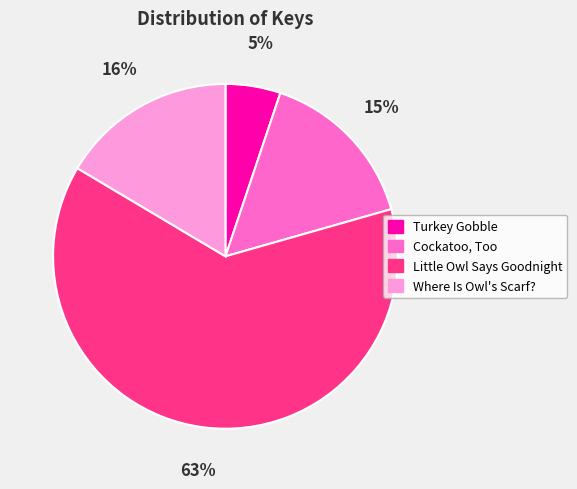

What is the ratio of the value at Turkey Gobble to the value at Where Is Owl's Scarf??

0.3